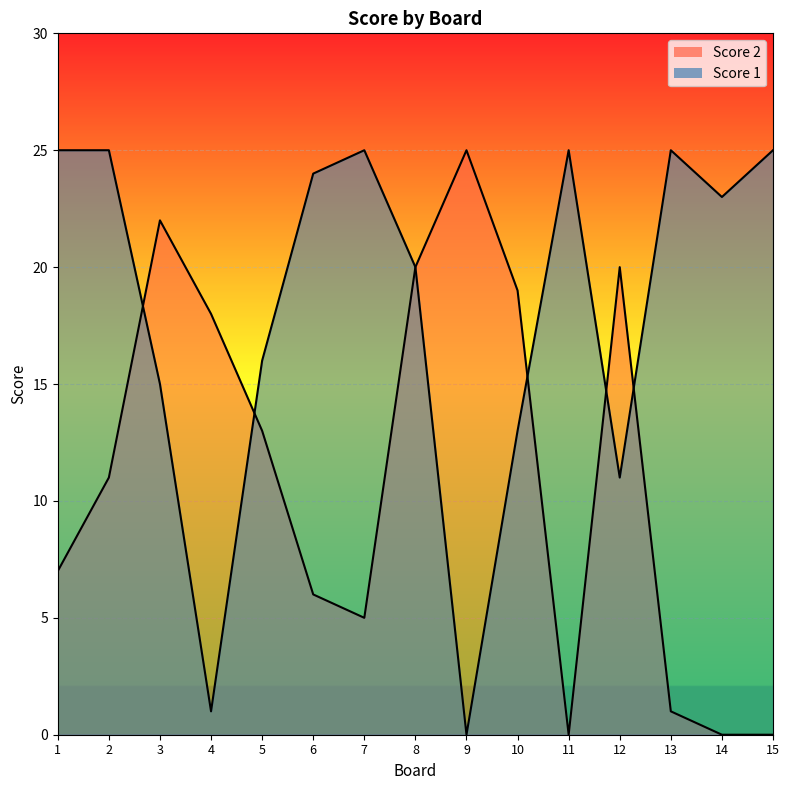

Which series changed the most between 1 and 7?

Score 2